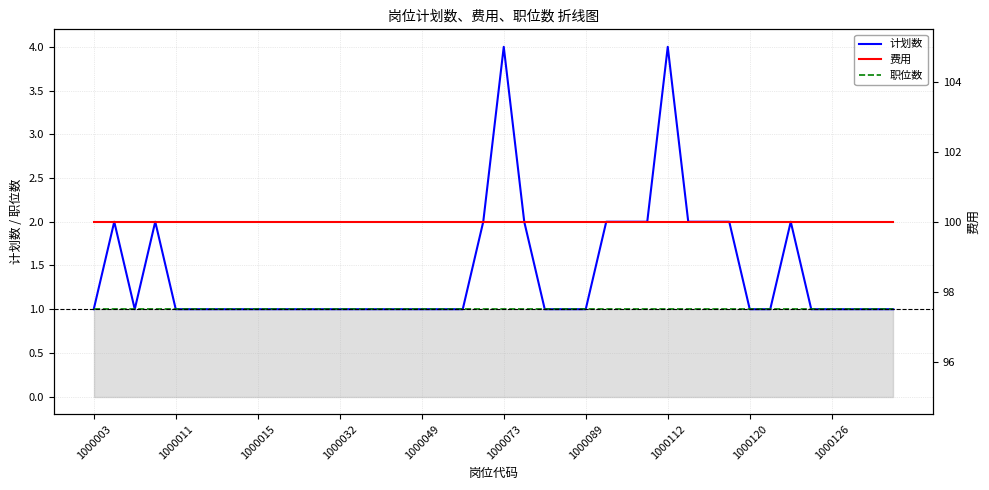

True or false: 职位数 and 计划数 cross at least once.

False